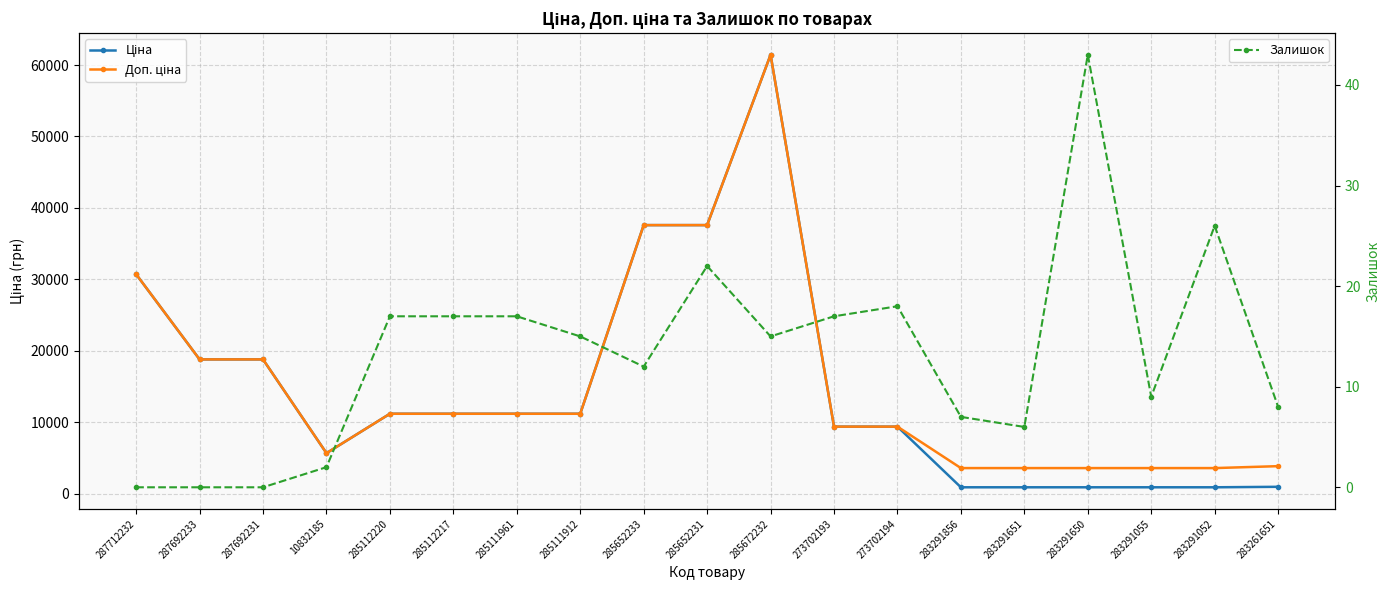

List the labels in order of Ціна value, largest first.

285672232, 285652233, 285652231, 287712232, 287692233, 287692231, 285112220, 285112217, 285111961, 285111912, 273702193, 273702194, 10832185, 283261651, 283291856, 283291651, 283291650, 283291055, 283291052